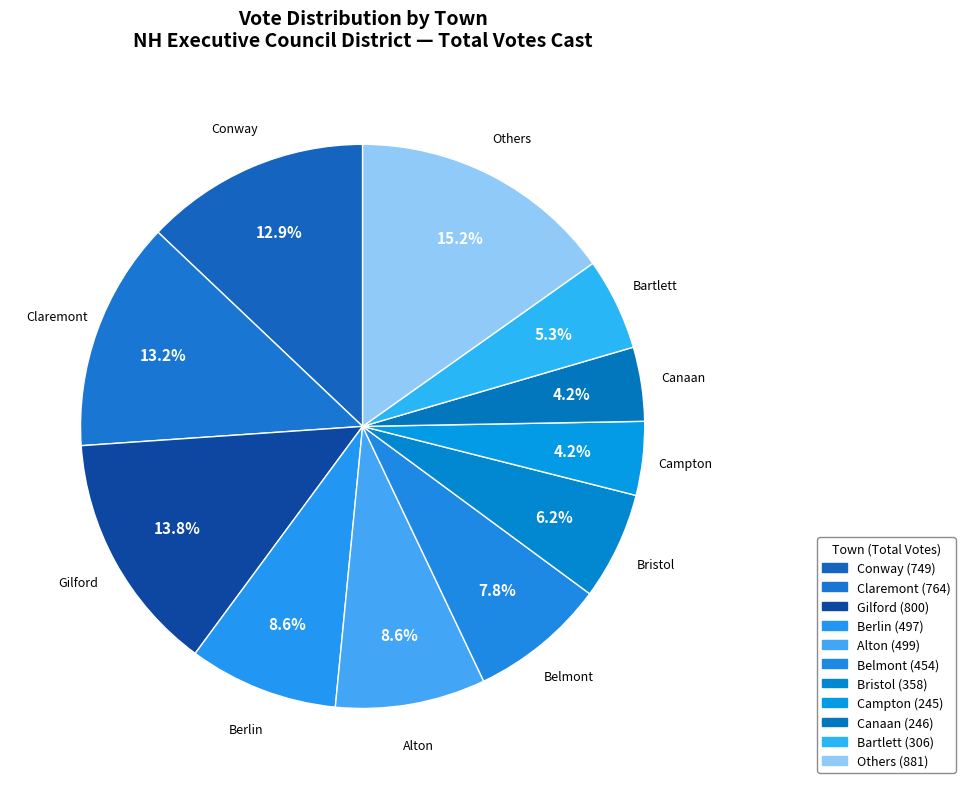

How many segments does this pie chart have?

11